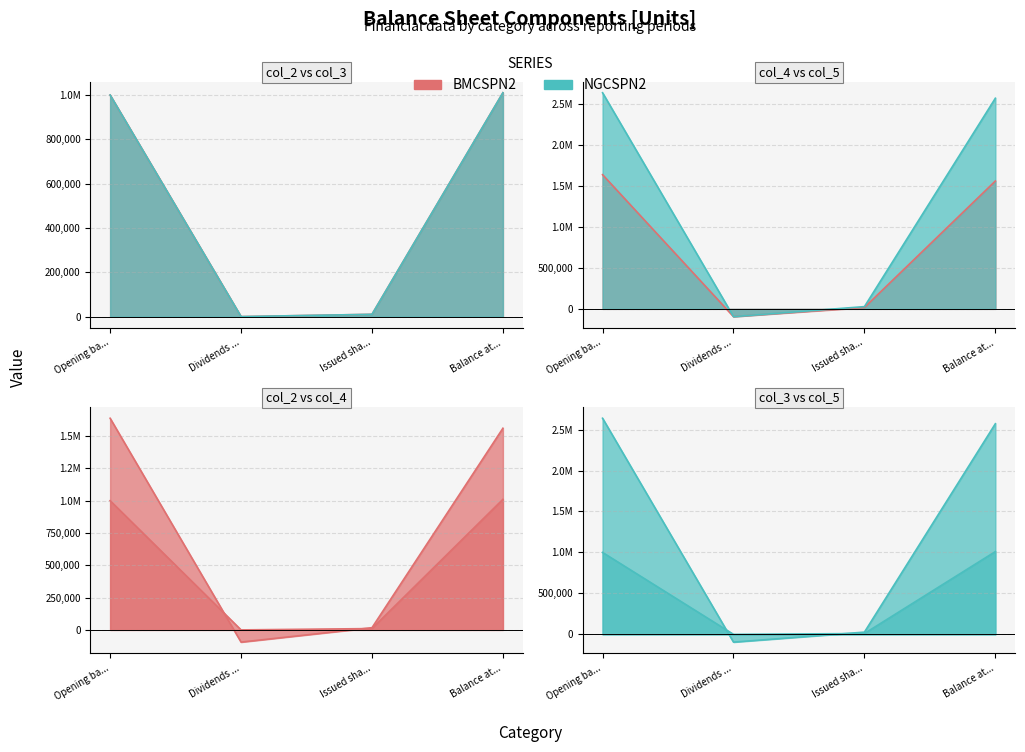

How many data points does each series have?

4